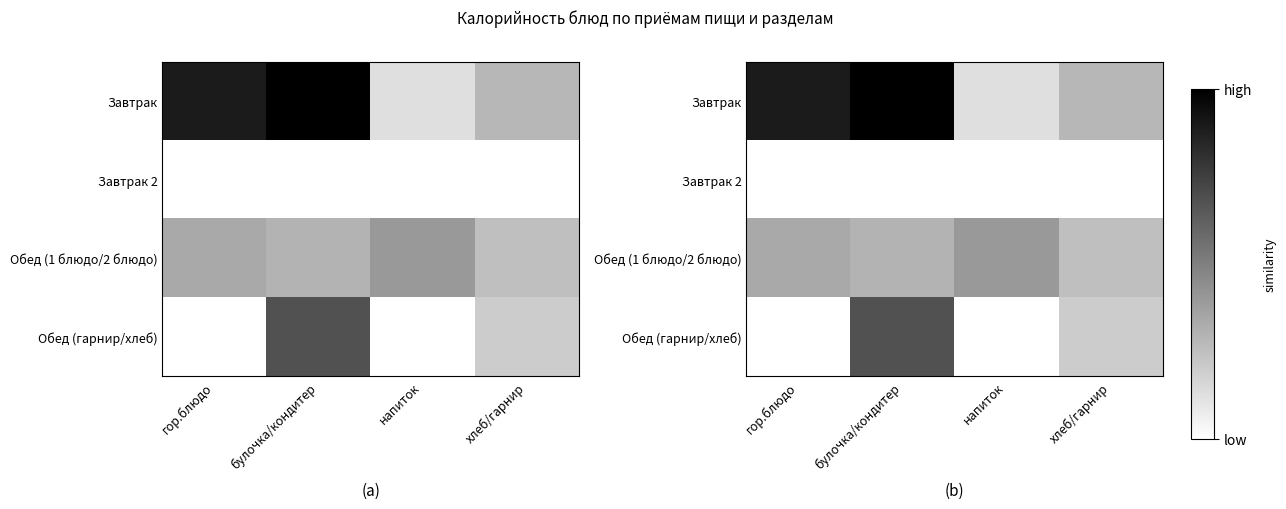

At which category is the sum across all series the highest?

булочка/кондитер